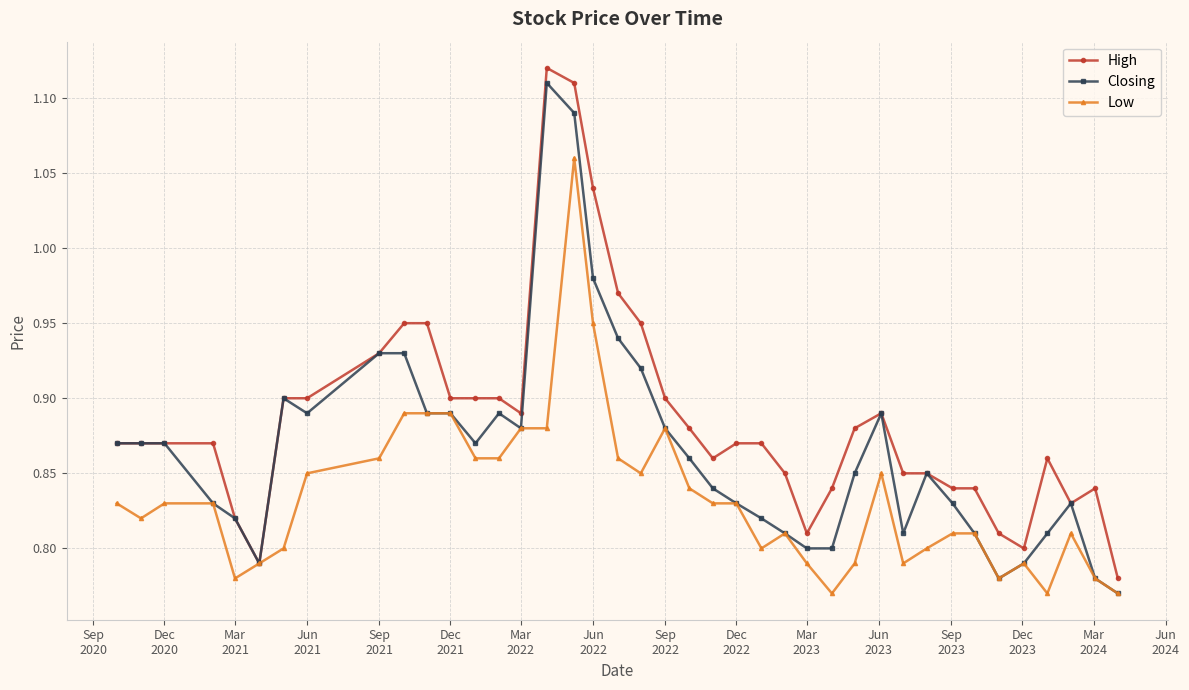

True or false: Closing has more than 2 points higher than both neighbors.

True